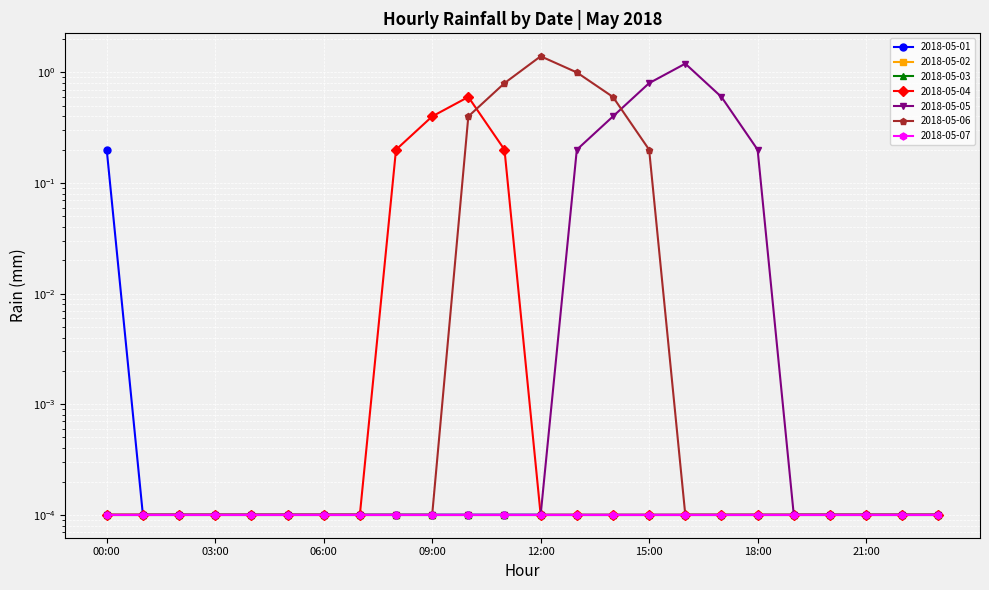

What is the difference between the maximum and second lowest values in the 2018-05-05 series?

1.2